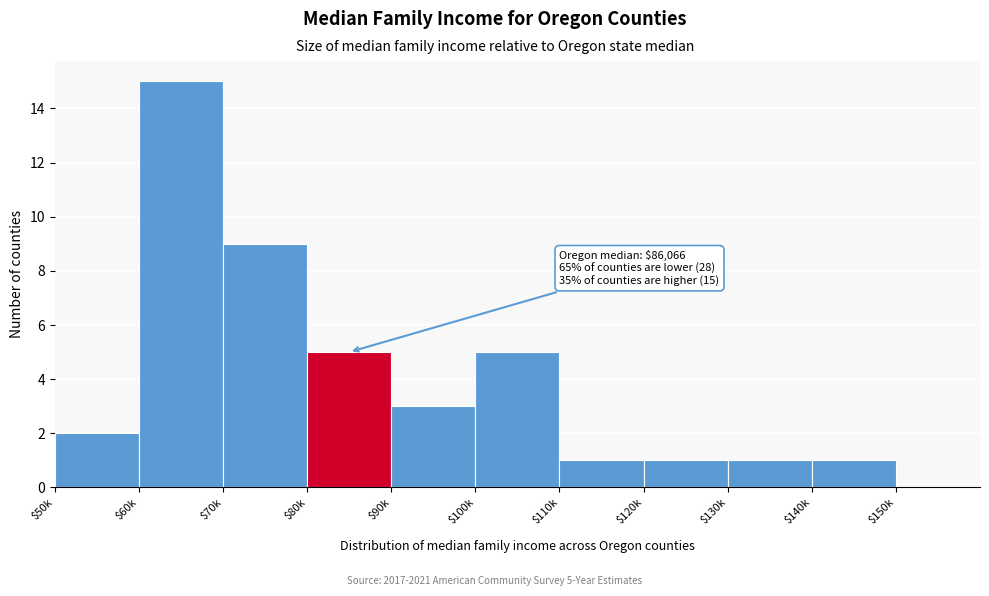

The chart shows a value of 2 at $100k. True or false?

False